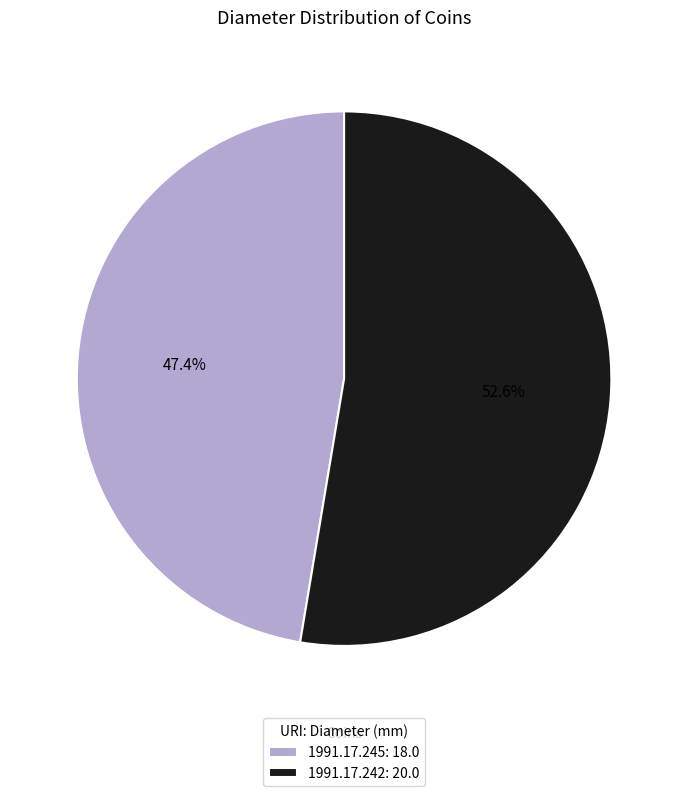

To the nearest percent, what is the combined percentage of 1991.17.245 and 1991.17.242?

100%